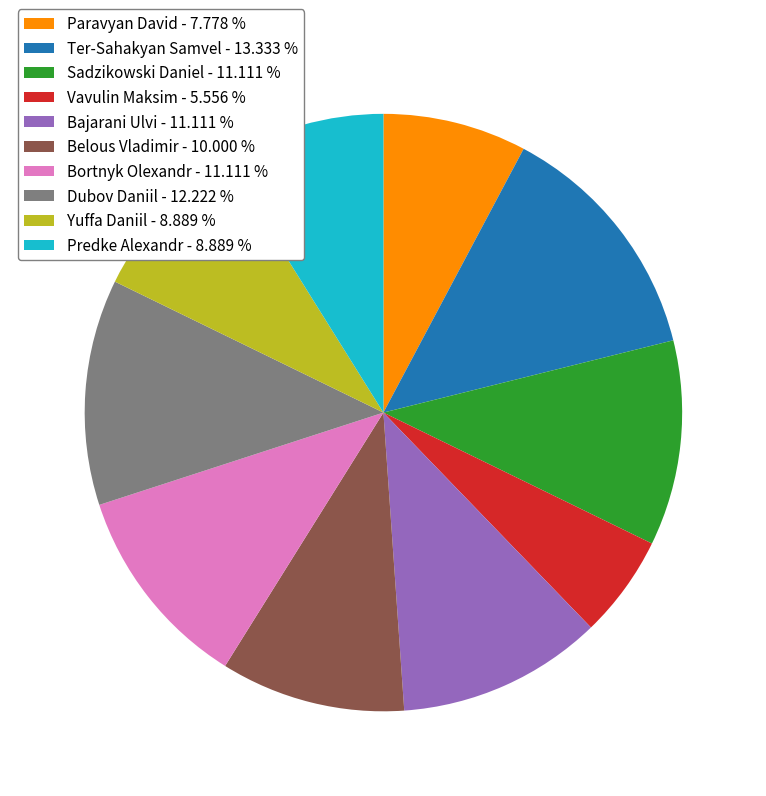

Is the sum of Belous Vladimir - 10.000 % and Predke Alexandr - 8.889 % greater than half?

No